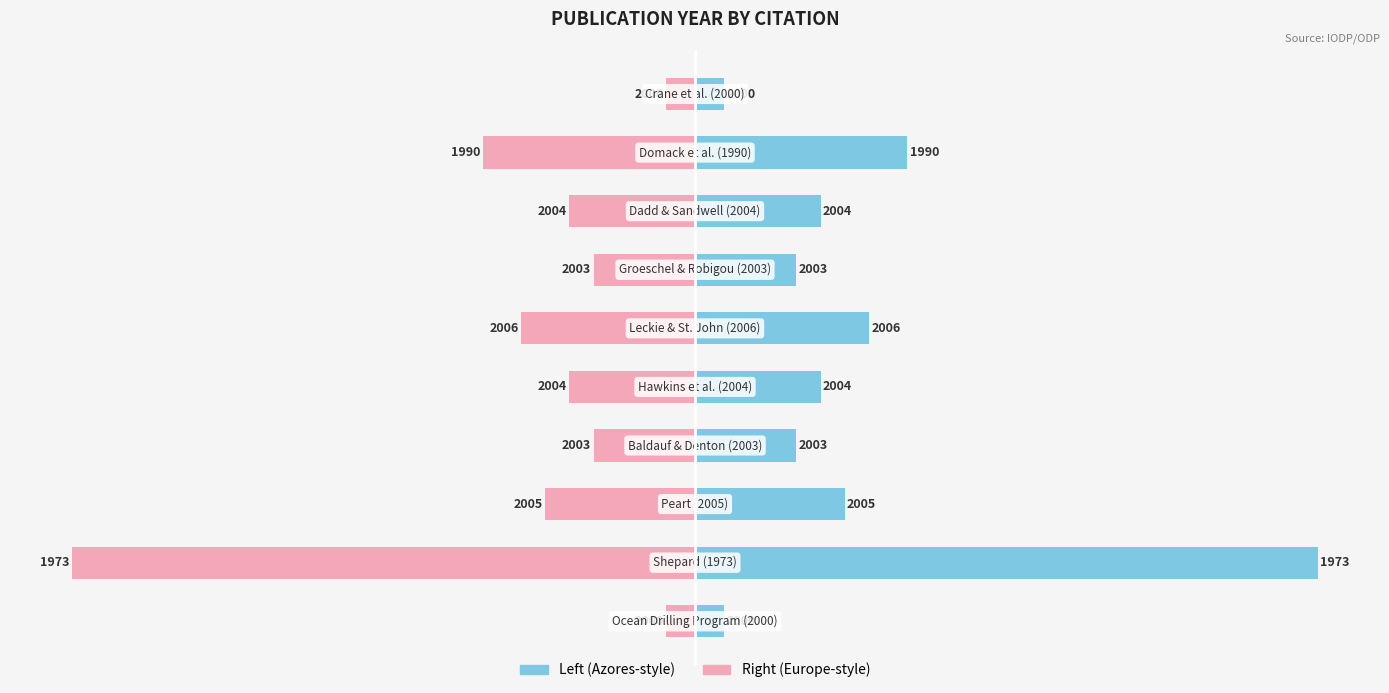

Reading left to right, transcribe all the data shown in this chart.

Left (Azores-style): 0=1.2	1=25.8	2=6.2	3=4.2	4=5.2	5=7.2	6=4.2	7=5.2	8=8.8	9=1.2
Right (Europe-style): 0=-1.2	1=-25.8	2=-6.2	3=-4.2	4=-5.2	5=-7.2	6=-4.2	7=-5.2	8=-8.8	9=-1.2